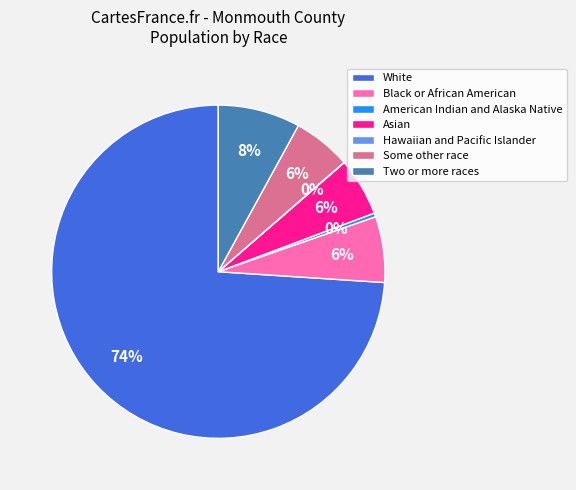

Is the sum of Black or African American and American Indian and Alaska Native greater than half?

No